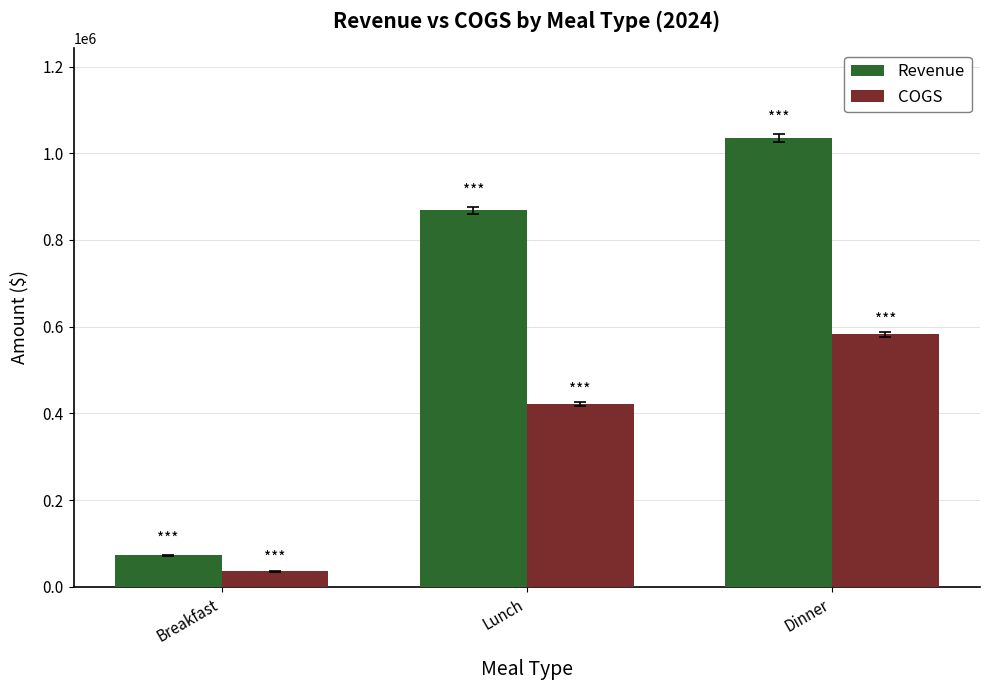

How many groups of bars are there?

3